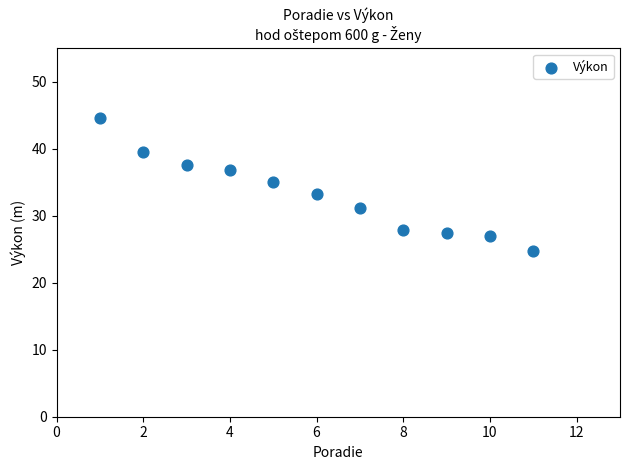

What is the range of Y values (max minus min)?

19.9